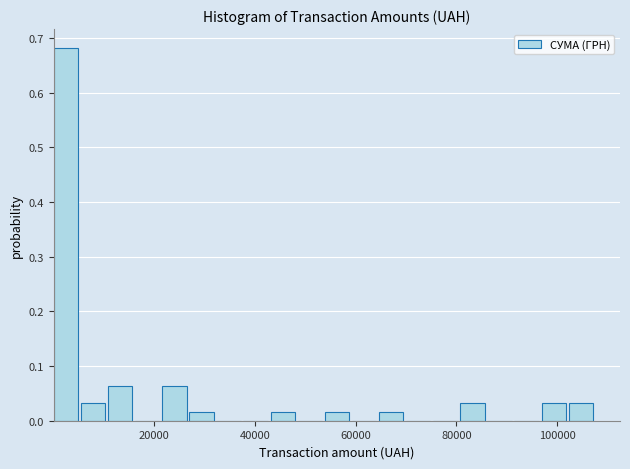

Read against the x-axis, roughly where is the centre of the tallest bar?

2000